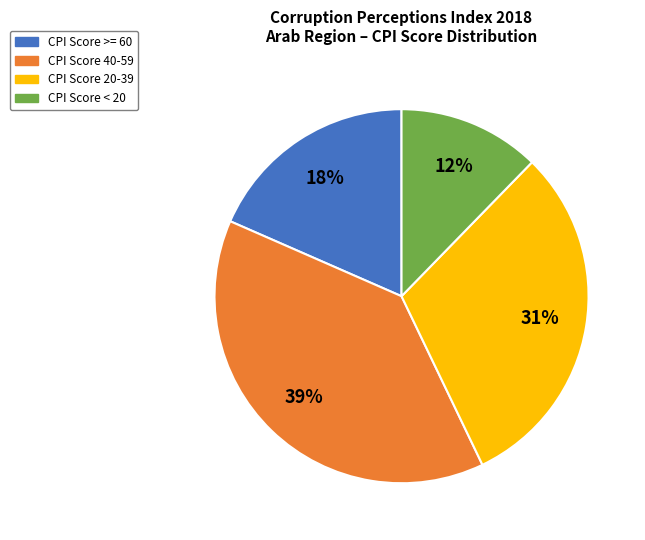

True or false: CPI Score < 20 accounts for 12% of the total.

True